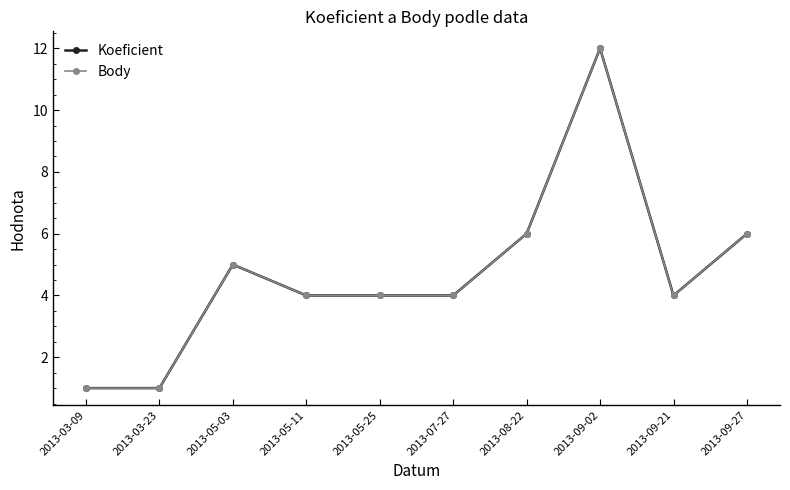

What is the total value across all series at 2013-07-27?

8